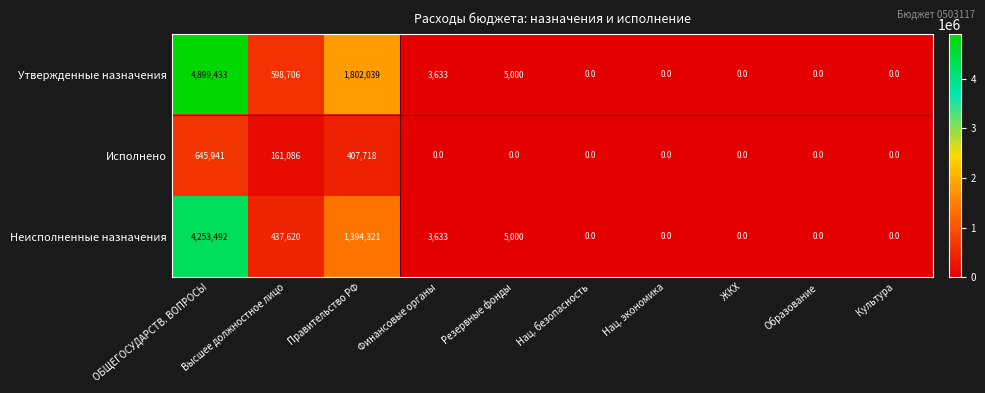

Rank the series by their maximum value, from highest to lowest.

Утвержденные назначения, Неисполненные назначения, Исполнено